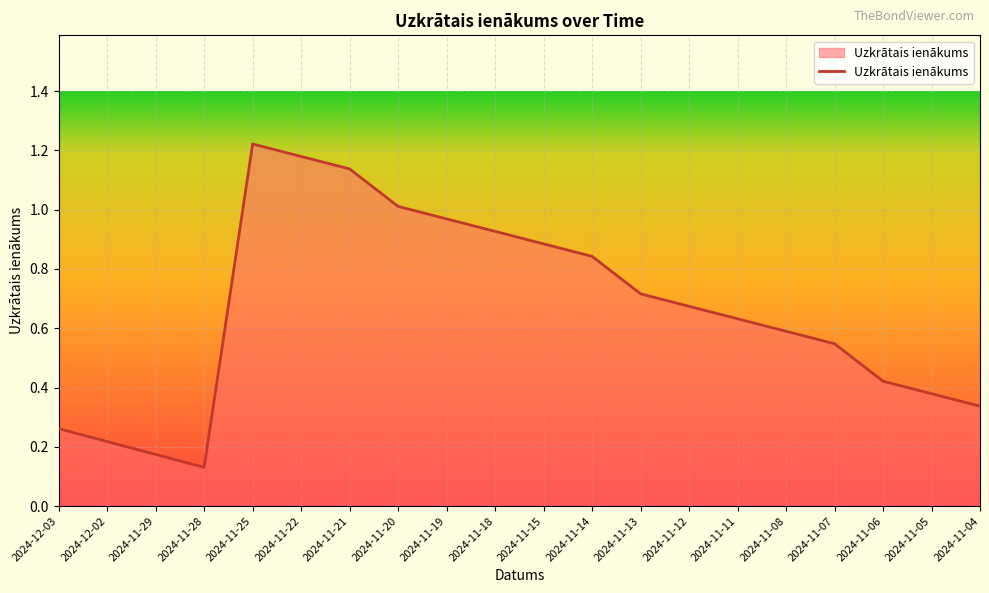

True or false: the data shows 0.4 at 2024-12-03.

False